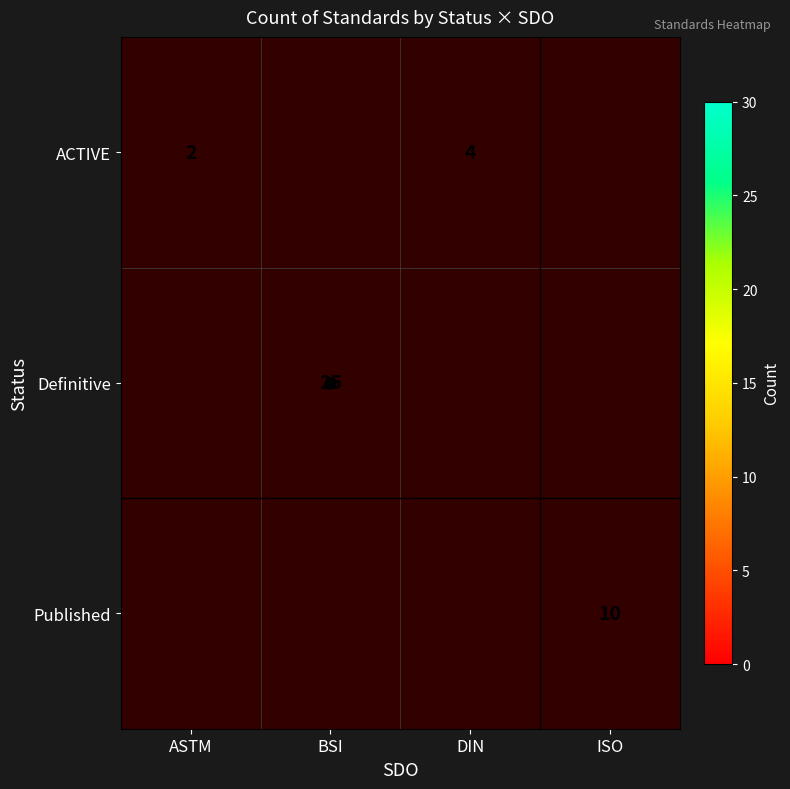

The value of Definitive at BSI is 33. True or false?

False